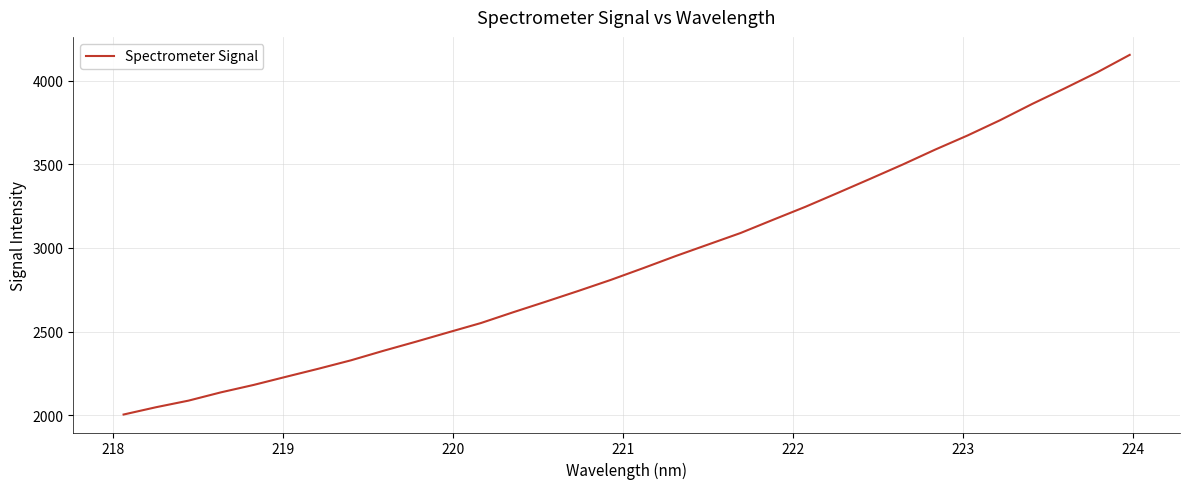

What is the difference between the maximum and minimum values?

2153.2